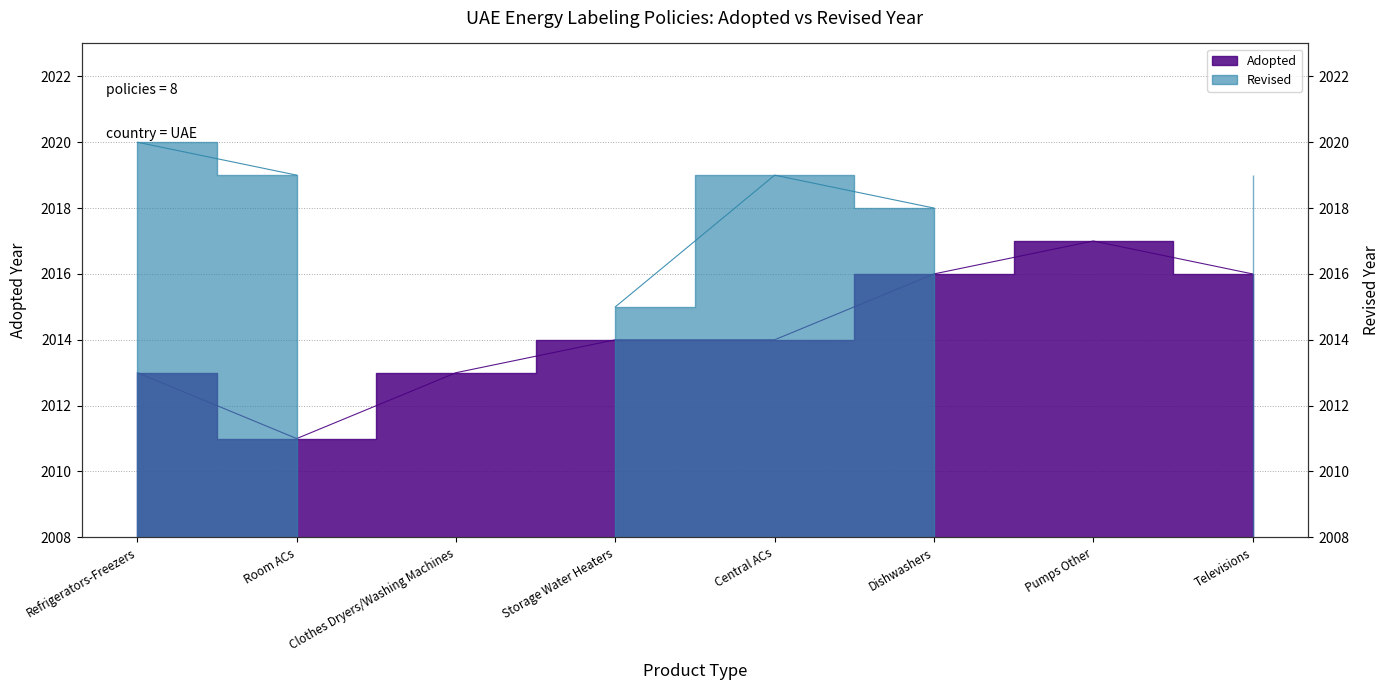

Reading left to right, extract all data points from this chart.

2013	2011	2013	2014	2014	2016	2017	2016